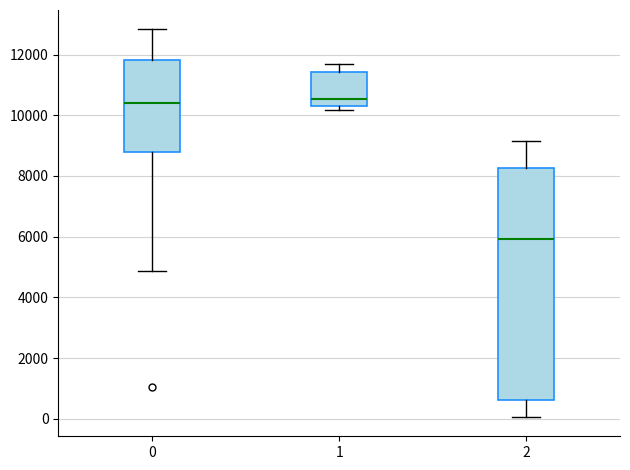

Where does the median line of the box at x = 2 sit on the y-axis? The values are not printed on the chart, so give them approximately, as read against the axis.

6000